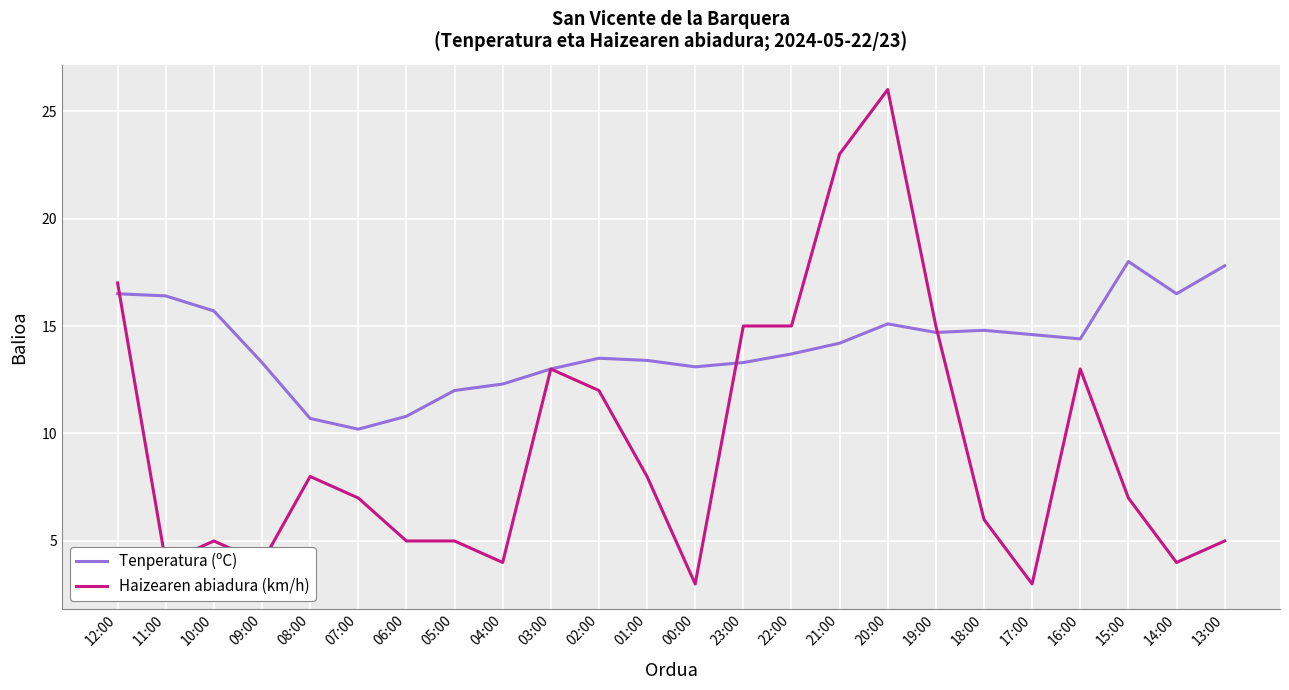

Which category has the highest value in the Haizearen abiadura (km/h) series?

20:00